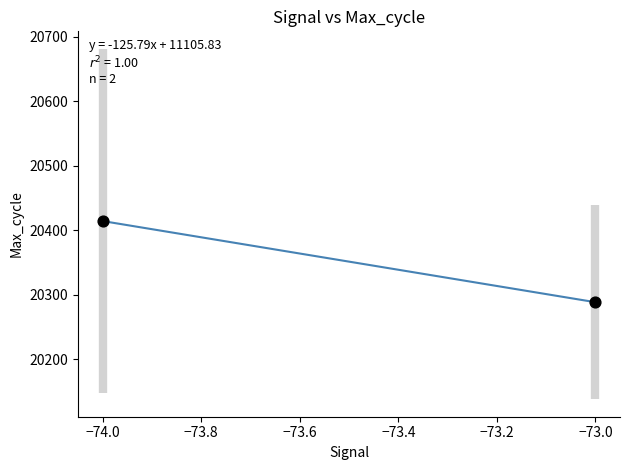

What is the range of Y values (max minus min)?

125.8